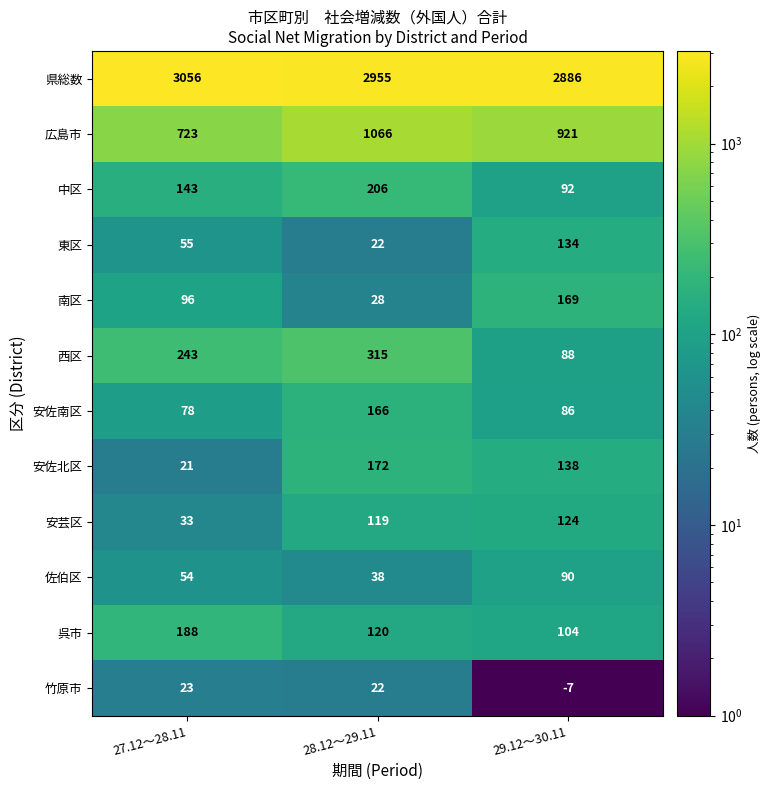

List the series in order of their peak value, lowest first.

竹原市, 佐伯区, 安芸区, 東区, 安佐南区, 南区, 安佐北区, 呉市, 中区, 西区, 広島市, 県総数